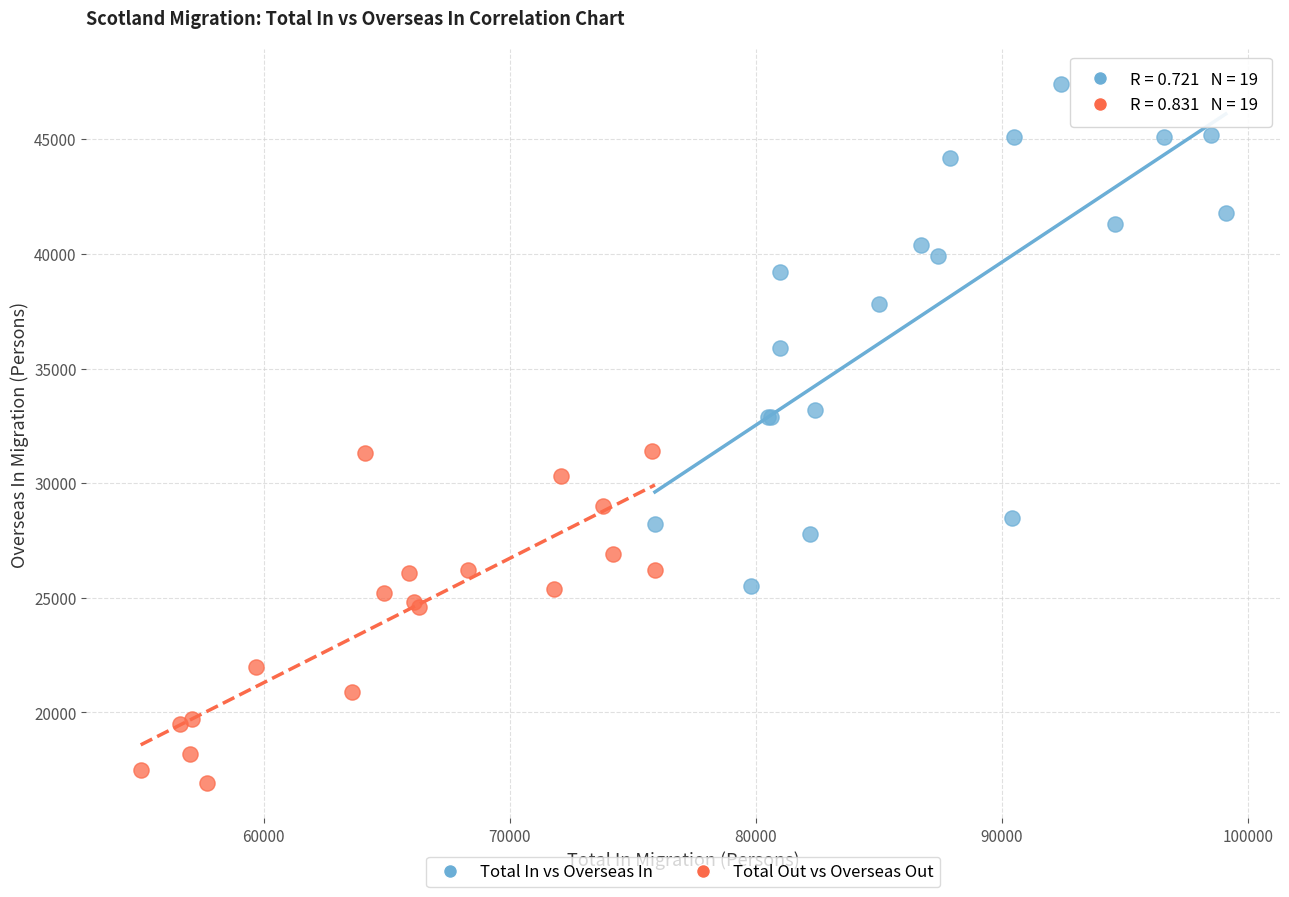

Which series contains the lowest Y value?

Total Out vs Overseas Out